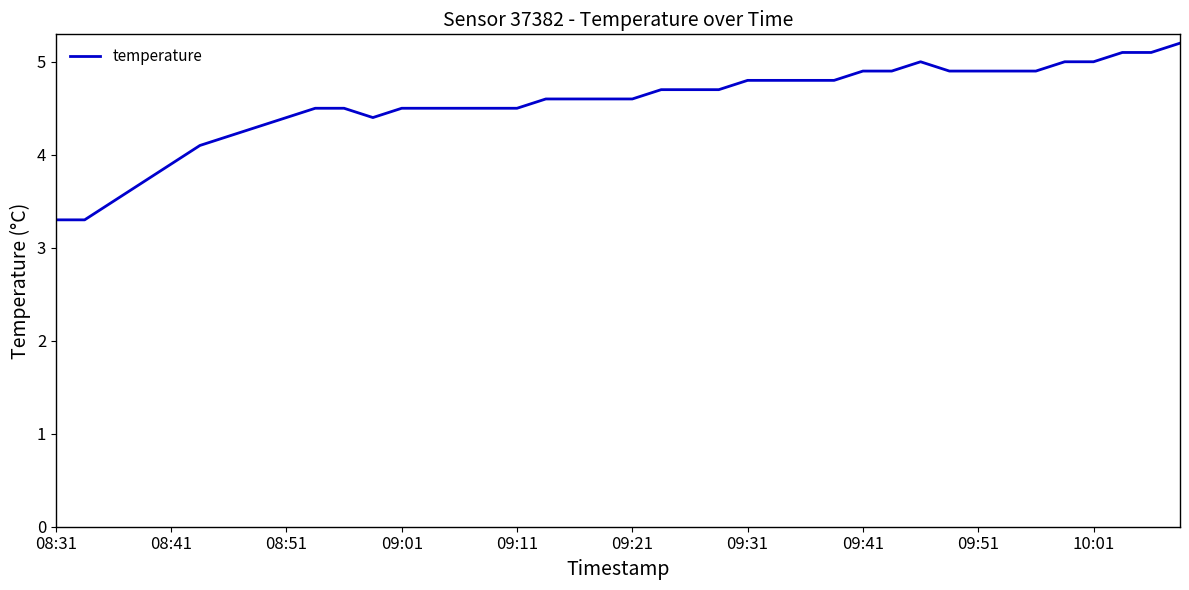

What is the smallest value displayed?

3.3